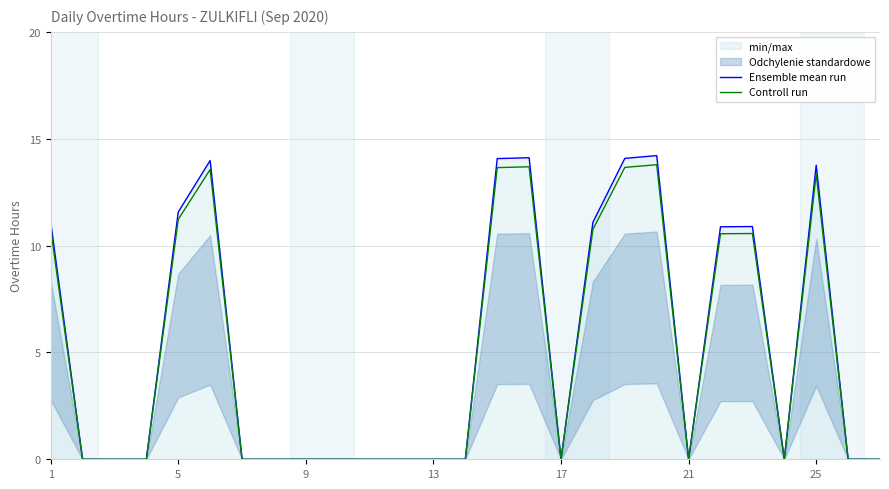

What is the maximum value for Controll run?

13.8